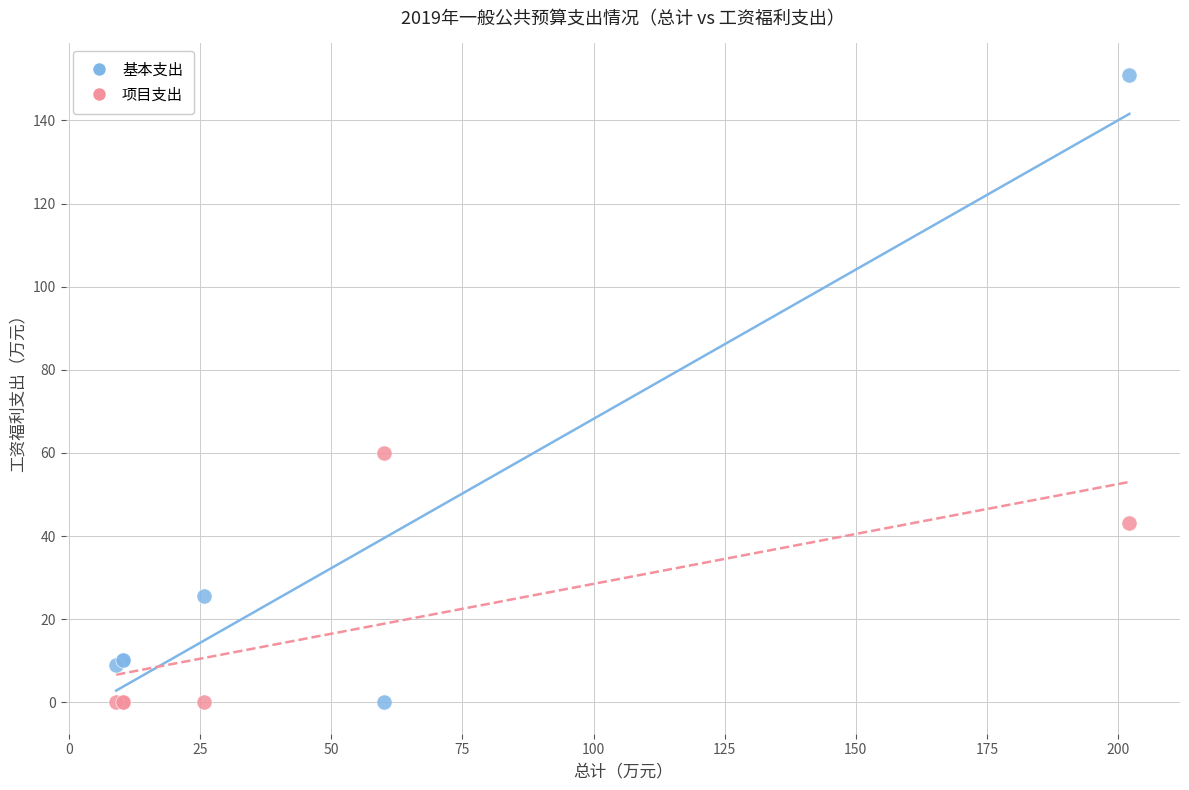

Which series has the widest spread of Y values?

基本支出